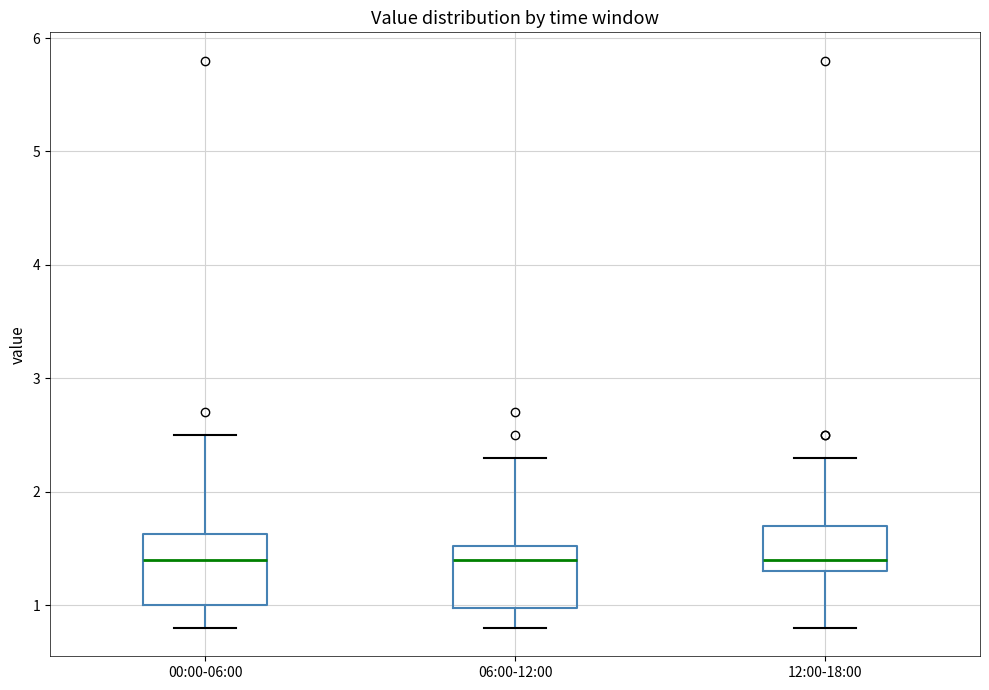

Where is the upper edge of the box for 12:00-18:00 on the y-axis? The values are not printed on the chart, so give them approximately, as read against the axis.

1.7